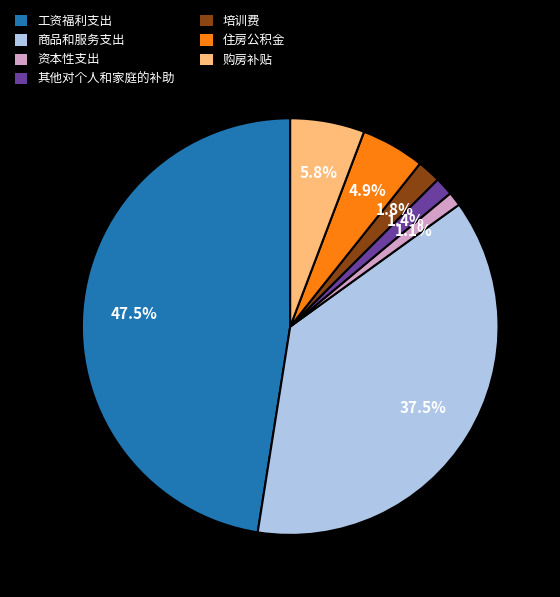

To the nearest percent, what is the average slice percentage?

14%